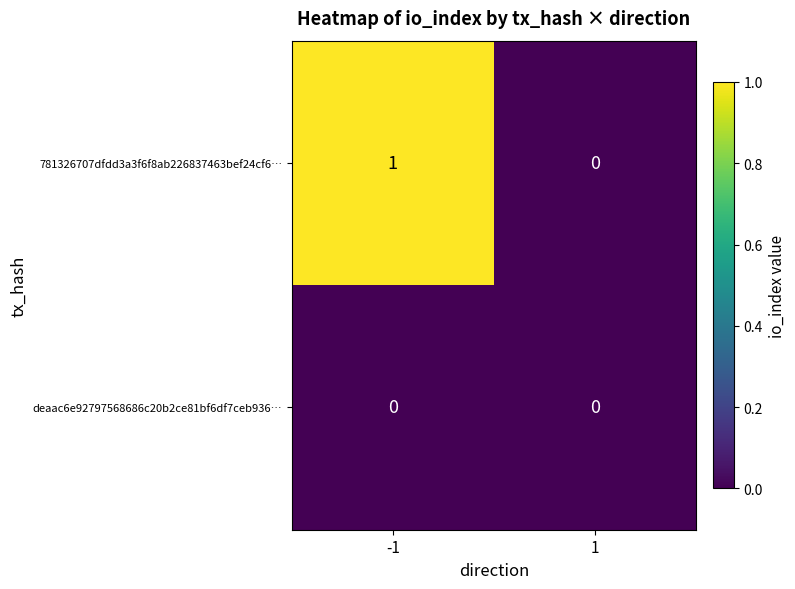

What is the total value across all series at -1?

1